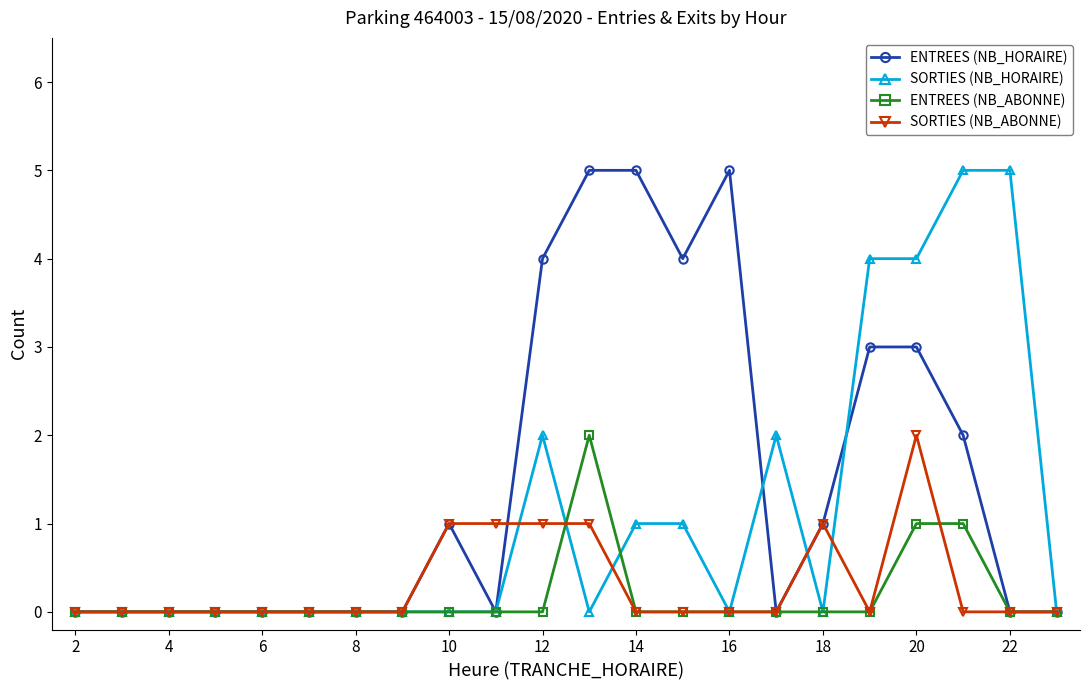

Which series has the largest total across all categories?

ENTREES (NB_HORAIRE)